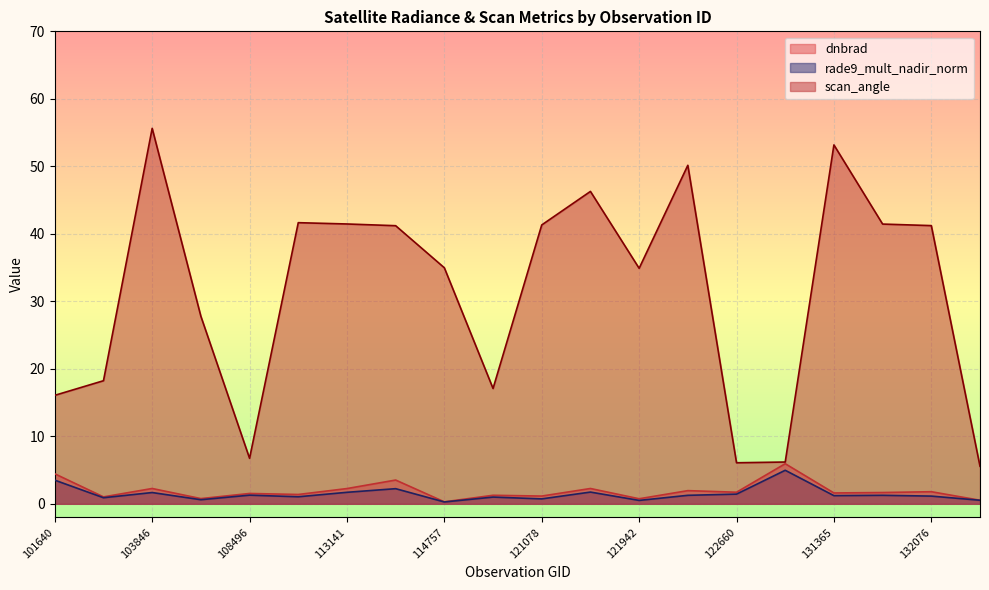

True or false: rade9_mult_nadir_norm has more than 1 points higher than both neighbors.

True